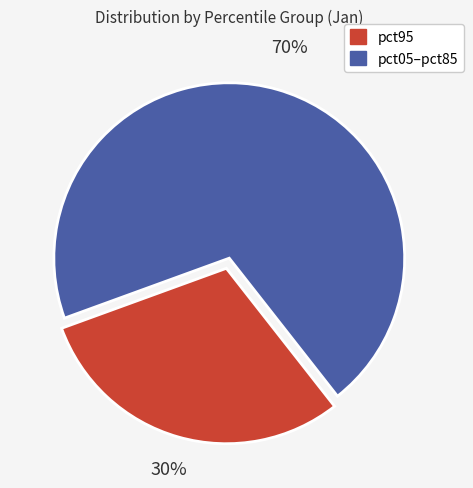

How many segments does this pie chart have?

2